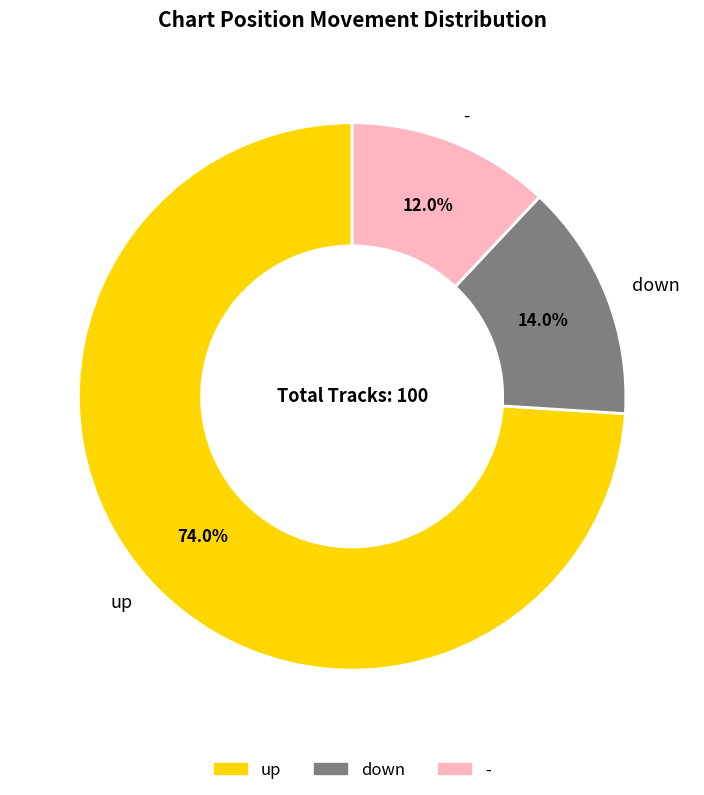

What percentage is the up slice, to the nearest percent?

74%